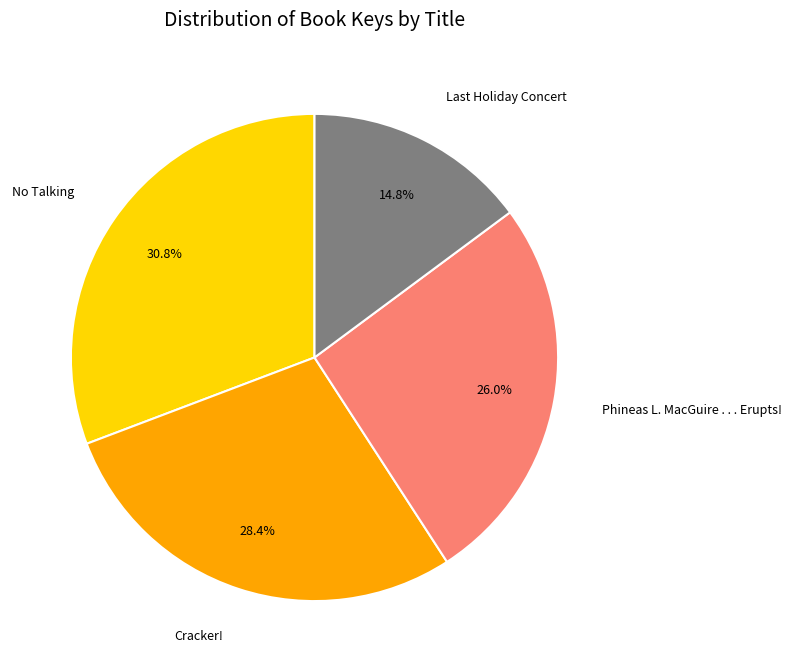

To the nearest percent, what percentage of the pie is Phineas L. MacGuire . . . Erupts!?

26%